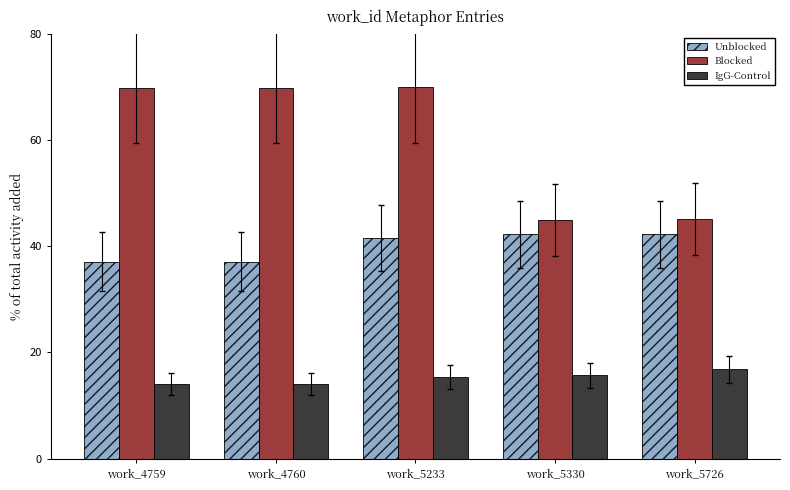

Between work_4760 and work_5330, which series saw the biggest shift?

Blocked